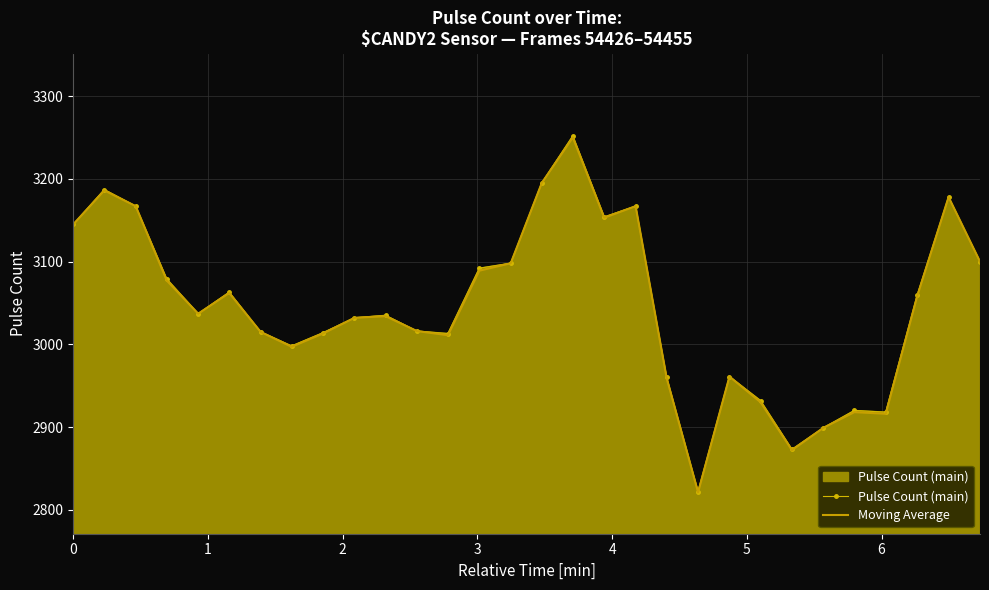

Which series has the widest spread of values?

Pulse Count (main)